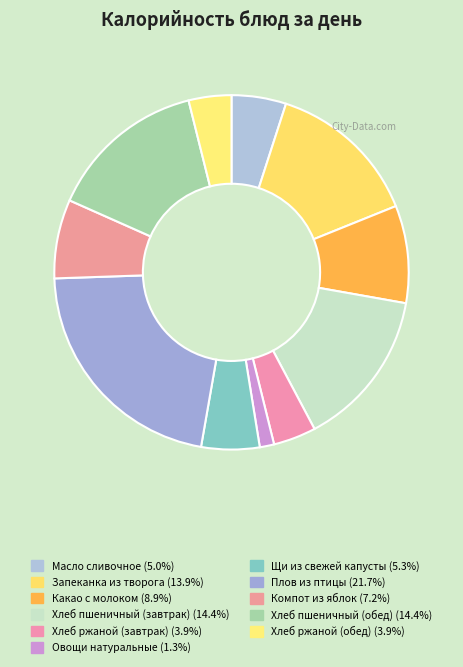

To the nearest percent, what portion does Плов из птицы represent?

22%